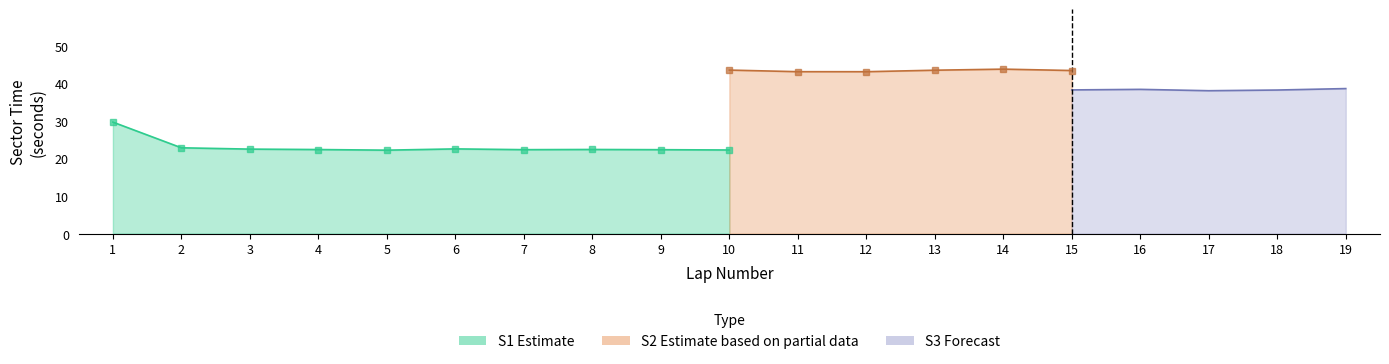

What is the average value of the S1 series?

22.7